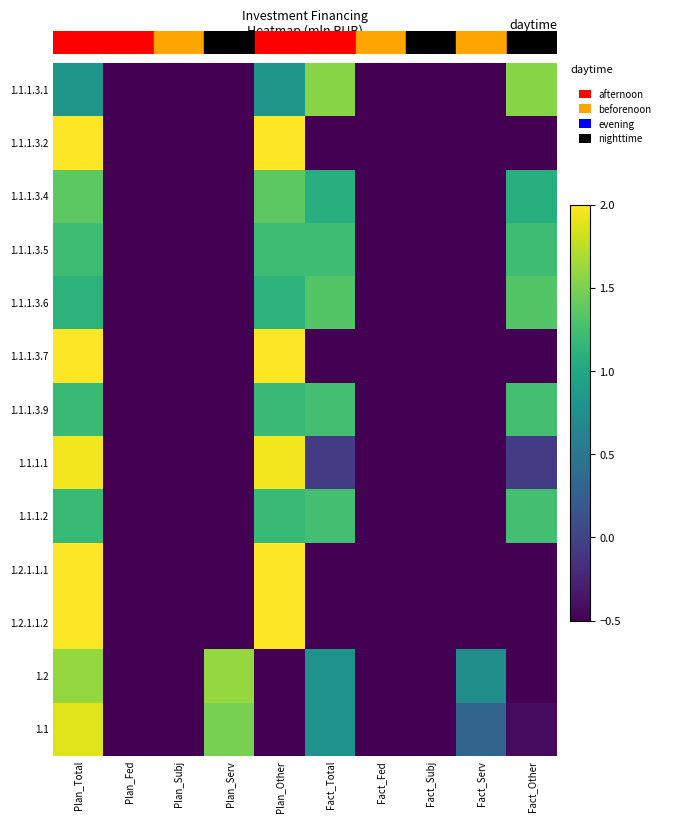

Reading left to right, transcribe all the data shown in this chart.

1.1.1.3.1: Plan_Total=0.8	Plan_Fed=-0.5	Plan_Subj=-0.5	Plan_Serv=-0.5	Plan_Other=0.8	Fact_Total=1.6	Fact_Fed=-0.5	Fact_Subj=-0.5	Fact_Serv=-0.5	Fact_Other=1.6
1.1.1.3.2: Plan_Total=2.0	Plan_Fed=-0.5	Plan_Subj=-0.5	Plan_Serv=-0.5	Plan_Other=2.0	Fact_Total=-0.5	Fact_Fed=-0.5	Fact_Subj=-0.5	Fact_Serv=-0.5	Fact_Other=-0.5
1.1.1.3.4: Plan_Total=1.4	Plan_Fed=-0.5	Plan_Subj=-0.5	Plan_Serv=-0.5	Plan_Other=1.4	Fact_Total=1.1	Fact_Fed=-0.5	Fact_Subj=-0.5	Fact_Serv=-0.5	Fact_Other=1.1
1.1.1.3.5: Plan_Total=1.2	Plan_Fed=-0.5	Plan_Subj=-0.5	Plan_Serv=-0.5	Plan_Other=1.2	Fact_Total=1.2	Fact_Fed=-0.5	Fact_Subj=-0.5	Fact_Serv=-0.5	Fact_Other=1.2
1.1.1.3.6: Plan_Total=1.1	Plan_Fed=-0.5	Plan_Subj=-0.5	Plan_Serv=-0.5	Plan_Other=1.1	Fact_Total=1.3	Fact_Fed=-0.5	Fact_Subj=-0.5	Fact_Serv=-0.5	Fact_Other=1.3
1.1.1.3.7: Plan_Total=2.0	Plan_Fed=-0.5	Plan_Subj=-0.5	Plan_Serv=-0.5	Plan_Other=2.0	Fact_Total=-0.5	Fact_Fed=-0.5	Fact_Subj=-0.5	Fact_Serv=-0.5	Fact_Other=-0.5
1.1.1.3.9: Plan_Total=1.2	Plan_Fed=-0.5	Plan_Subj=-0.5	Plan_Serv=-0.5	Plan_Other=1.2	Fact_Total=1.3	Fact_Fed=-0.5	Fact_Subj=-0.5	Fact_Serv=-0.5	Fact_Other=1.3
1.1.1.1: Plan_Total=2.0	Plan_Fed=-0.5	Plan_Subj=-0.5	Plan_Serv=-0.5	Plan_Other=2.0	Fact_Total=-0.1	Fact_Fed=-0.5	Fact_Subj=-0.5	Fact_Serv=-0.5	Fact_Other=-0.1
1.1.1.2: Plan_Total=1.2	Plan_Fed=-0.5	Plan_Subj=-0.5	Plan_Serv=-0.5	Plan_Other=1.2	Fact_Total=1.3	Fact_Fed=-0.5	Fact_Subj=-0.5	Fact_Serv=-0.5	Fact_Other=1.3
1.2.1.1.1: Plan_Total=2.0	Plan_Fed=-0.5	Plan_Subj=-0.5	Plan_Serv=-0.5	Plan_Other=2.0	Fact_Total=-0.5	Fact_Fed=-0.5	Fact_Subj=-0.5	Fact_Serv=-0.5	Fact_Other=-0.5
1.2.1.1.2: Plan_Total=2.0	Plan_Fed=-0.5	Plan_Subj=-0.5	Plan_Serv=-0.5	Plan_Other=2.0	Fact_Total=-0.5	Fact_Fed=-0.5	Fact_Subj=-0.5	Fact_Serv=-0.5	Fact_Other=-0.5
1.2: Plan_Total=1.6	Plan_Fed=-0.5	Plan_Subj=-0.5	Plan_Serv=1.6	Plan_Other=-0.5	Fact_Total=0.8	Fact_Fed=-0.5	Fact_Subj=-0.5	Fact_Serv=0.7	Fact_Other=-0.5
1.1: Plan_Total=1.9	Plan_Fed=-0.5	Plan_Subj=-0.5	Plan_Serv=1.5	Plan_Other=-0.5	Fact_Total=0.8	Fact_Fed=-0.5	Fact_Subj=-0.5	Fact_Serv=0.3	Fact_Other=-0.4